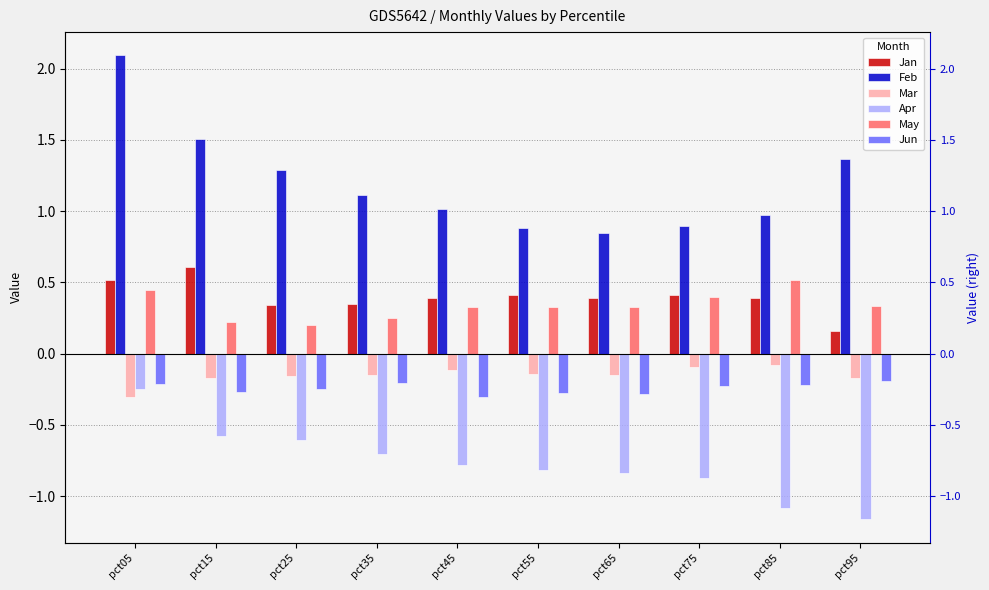

Is the value of Jan at pct35 greater than the value of May at pct65?

Yes